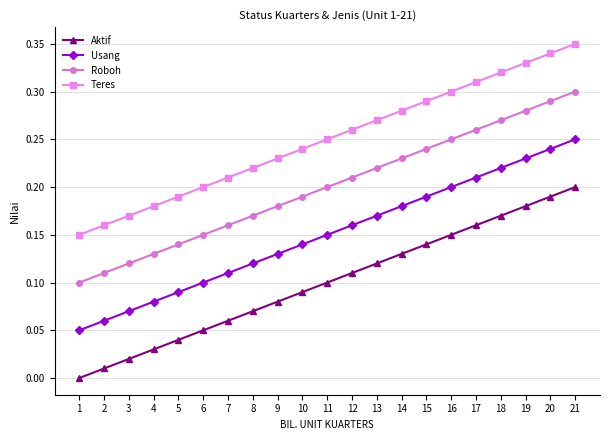

What are all the series names shown in the legend?

Aktif, Usang, Roboh, Teres